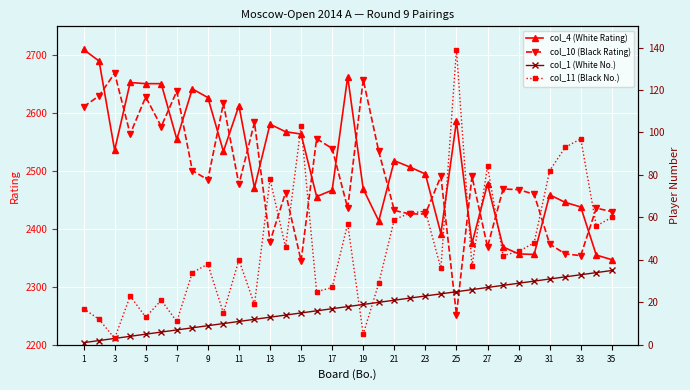

Which label corresponds to the largest value in the chart?

1